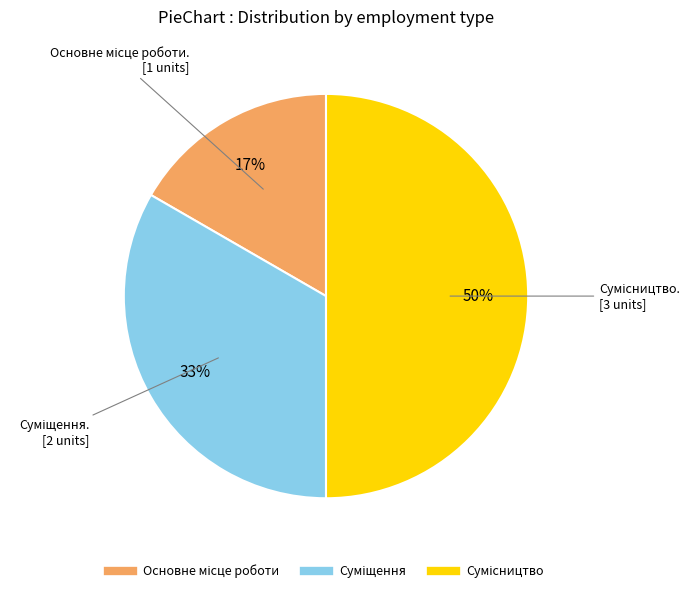

To the nearest percent, what is the difference between the largest and smallest slice percentages?

33%